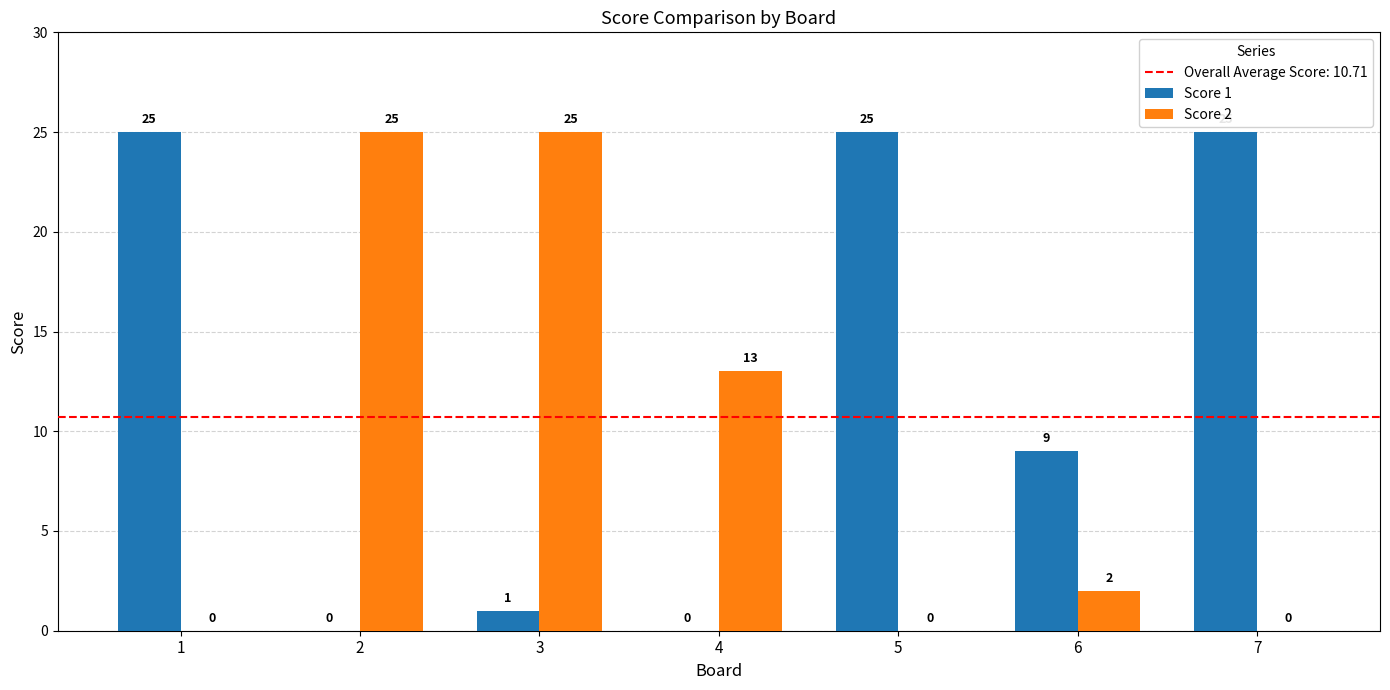

Are the bars grouped side by side (vs. stacked)?

Yes